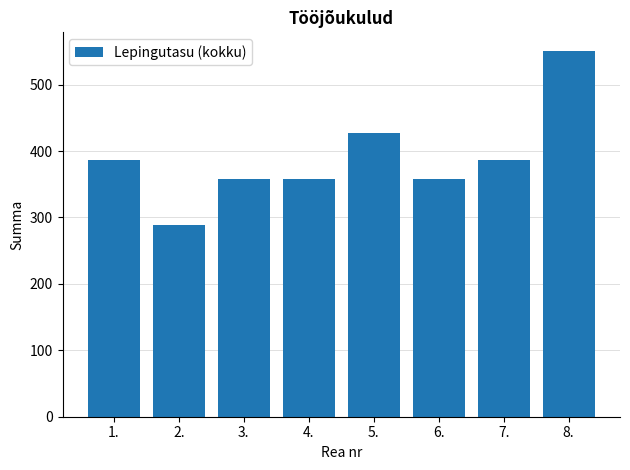

How many data points does each series have?

8